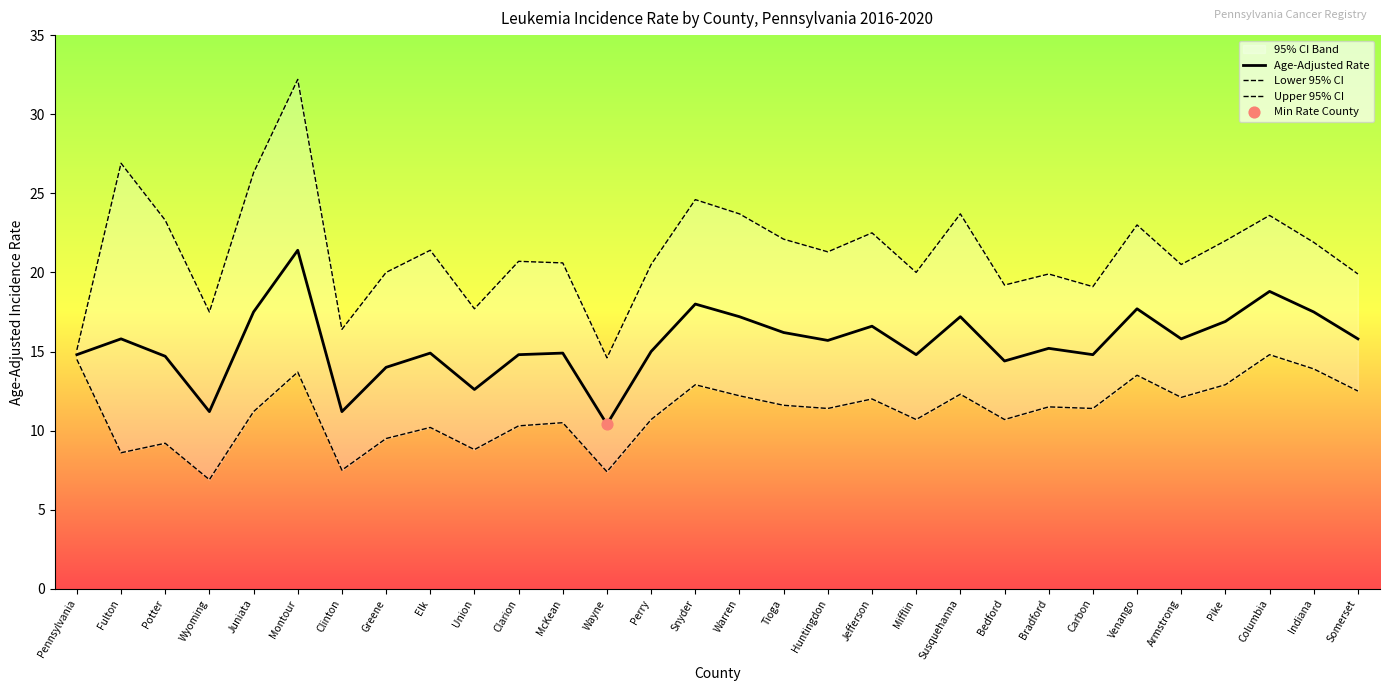

Which series has the widest spread of Y values?

Upper 95% CI